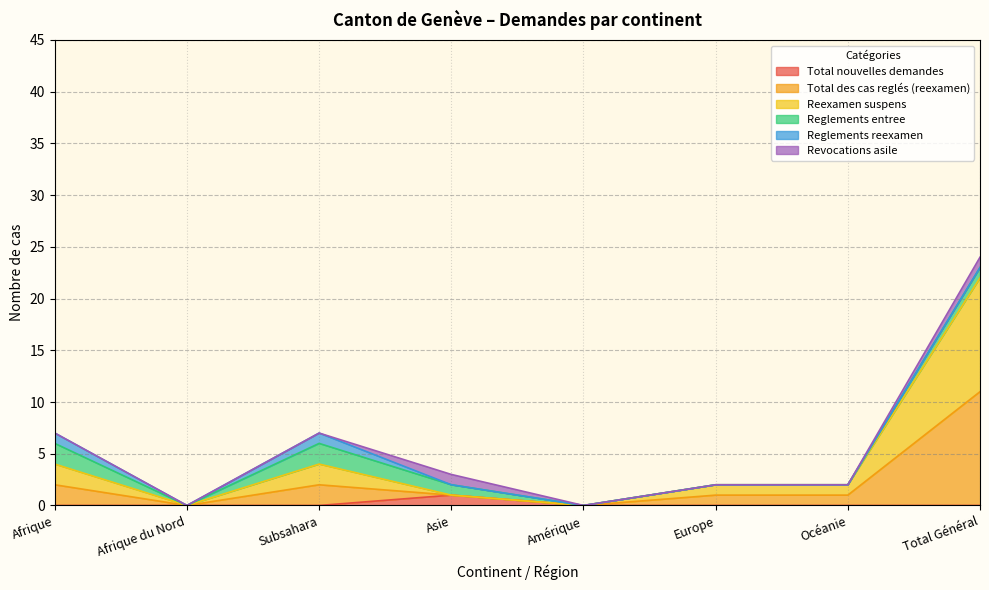

At which category is the sum across all series the highest?

Total Général